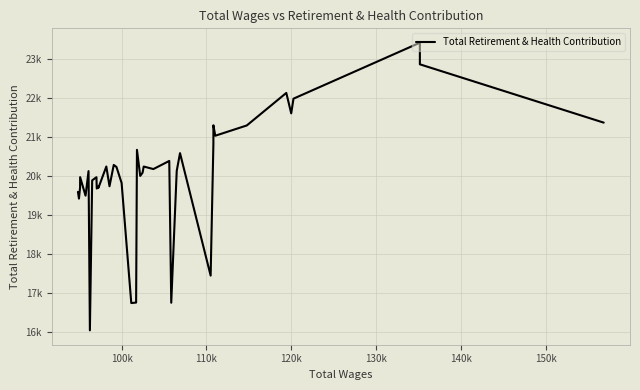

How many series are shown in this chart?

1